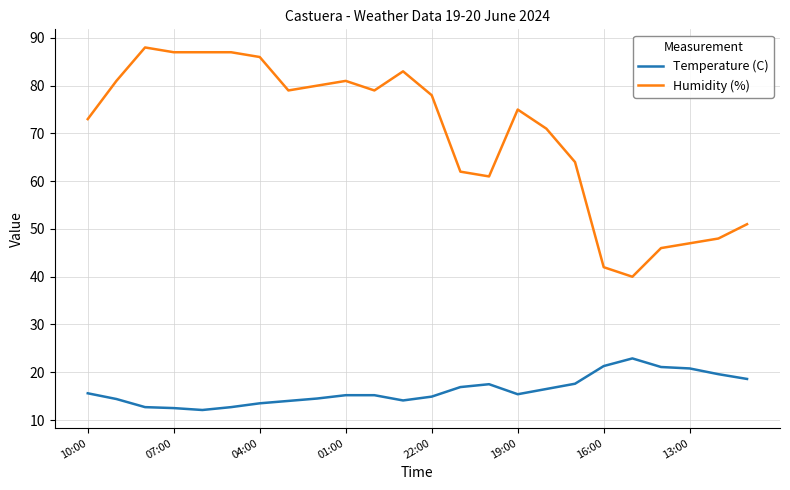

True or false: Temperature (C) and Humidity (%) intersect in this chart.

False